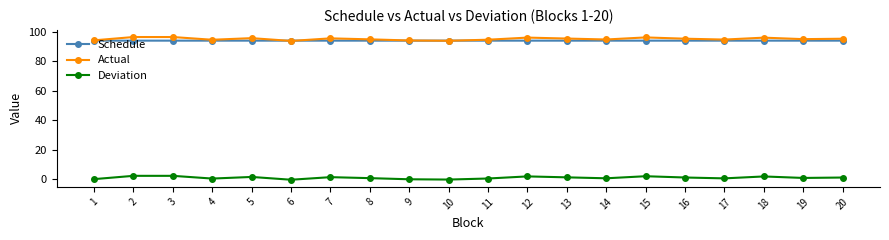

Is the value of Actual at 15 greater than the value of Deviation at 10?

Yes